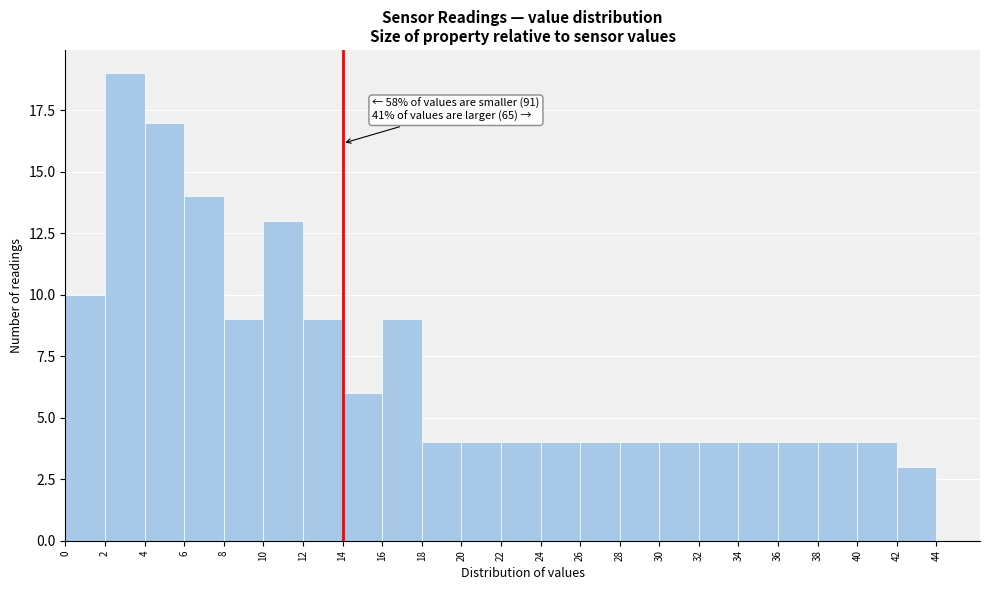

Over which range of the x-axis is the bar tallest?

2 to 4